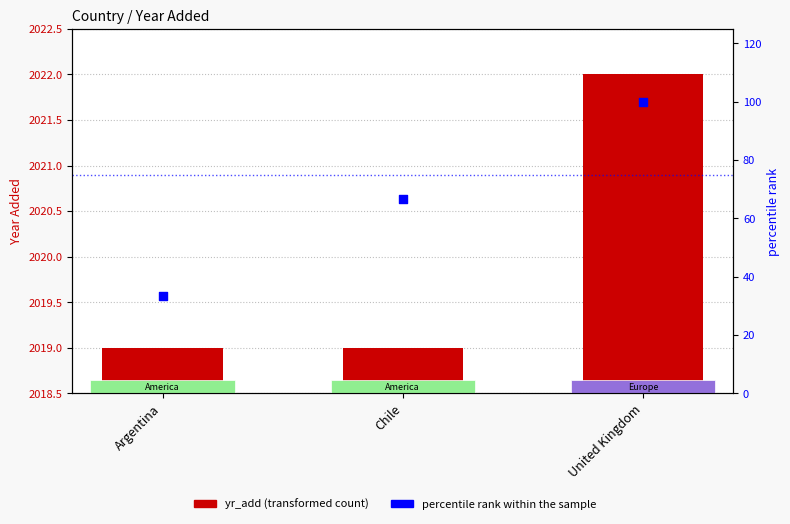

What are all the series names shown in the legend?

yr_add, percentile rank within the sample